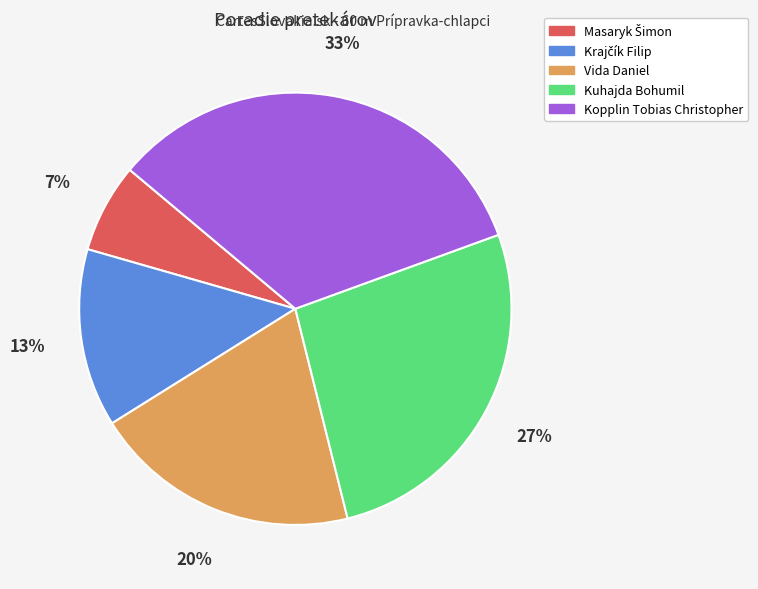

To the nearest percent, what portion does Kuhajda Bohumil represent?

27%